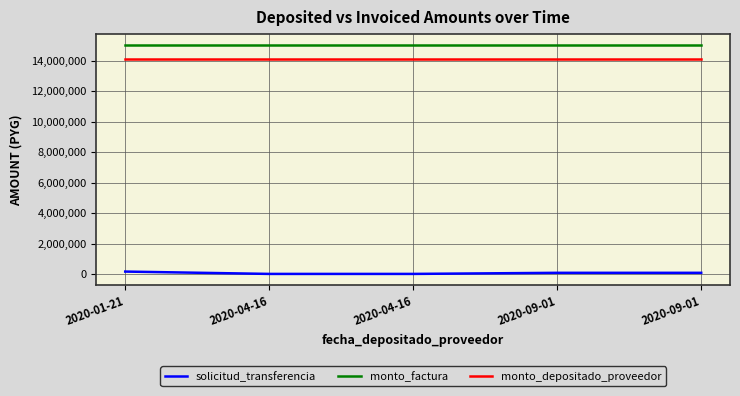

What is the total value across all series at 2020-09-01?

29217561